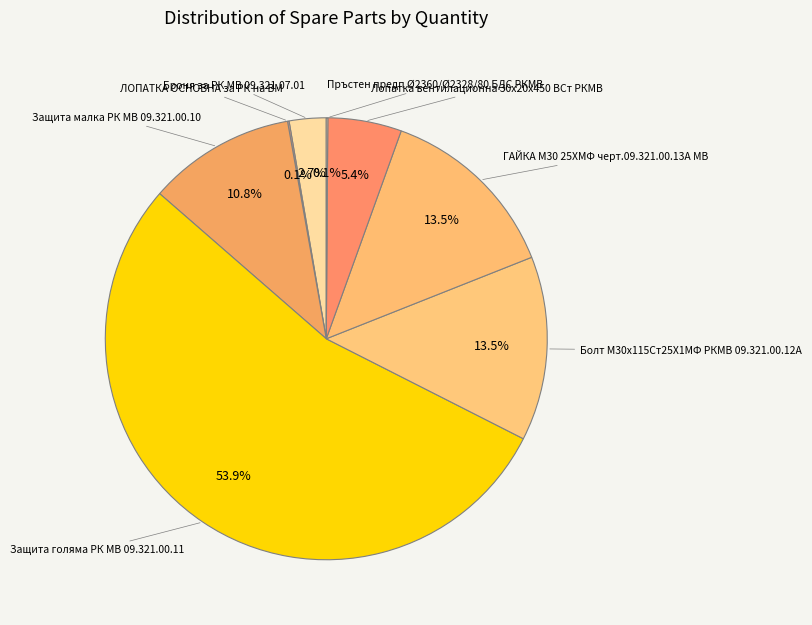

Which slice represents more than half of the pie?

Защита голяма РК МВ 09.321.00.11